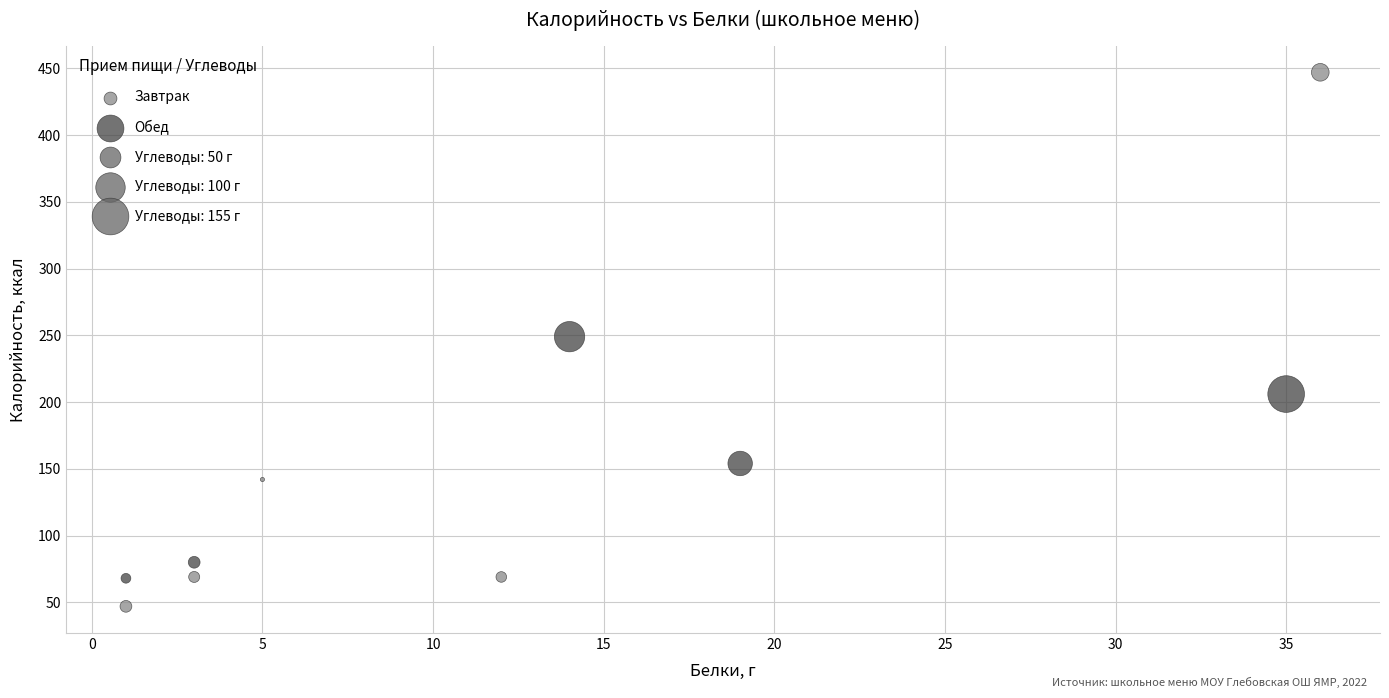

Which series contains the highest Y value?

Завтрак